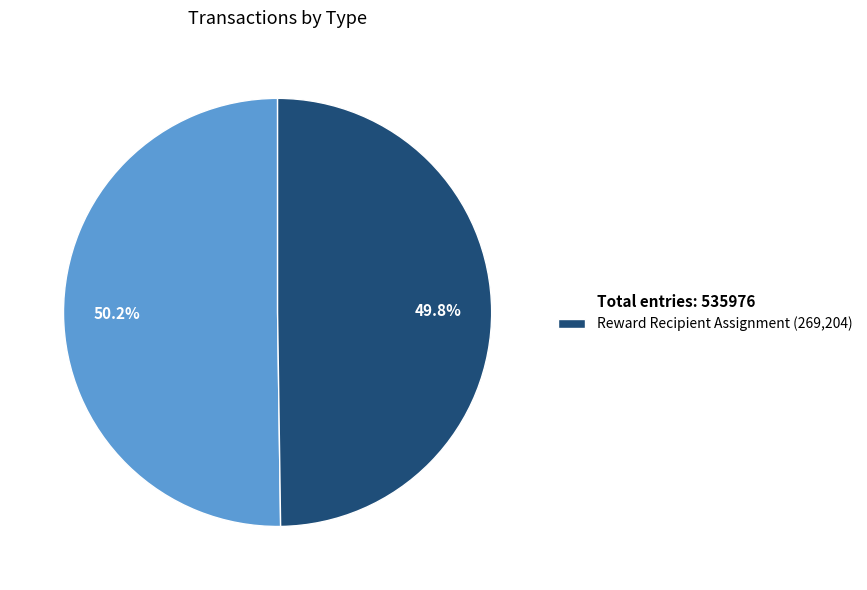

How much of the chart is everything except Reward Recipient Assignment (269,204)?

50.2%